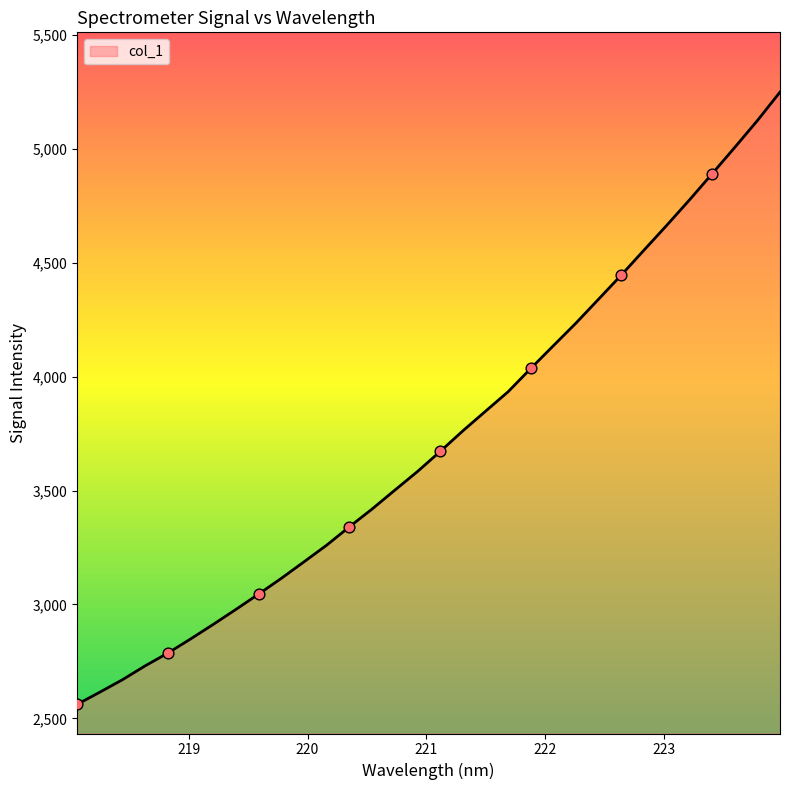

What is the smallest value displayed?

2561.4